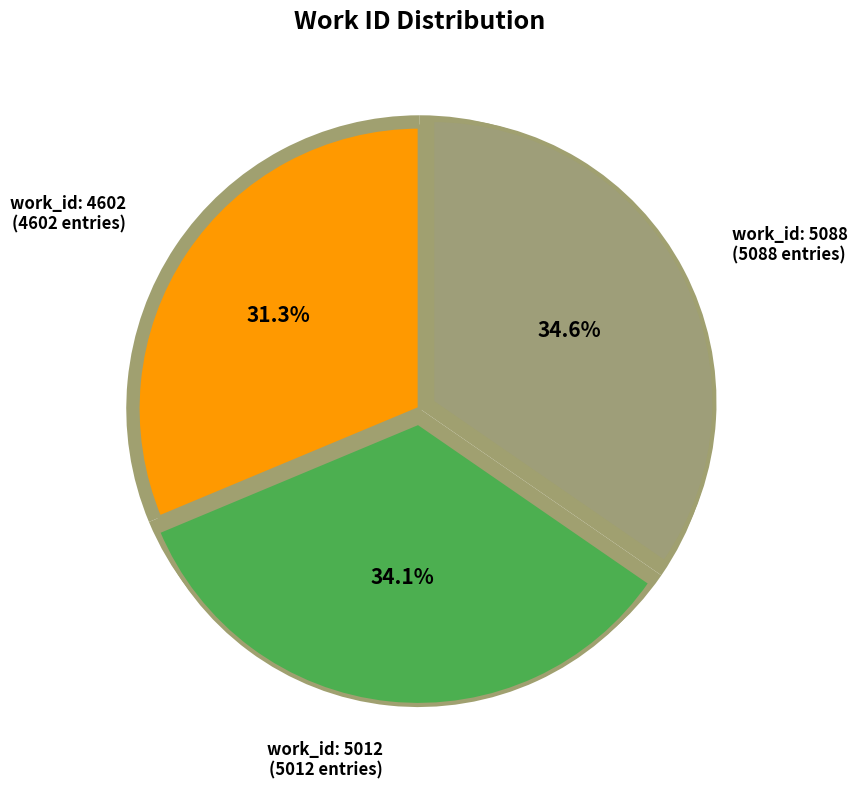

True or false: work_id: 5088 accounts for 35% of the total.

True